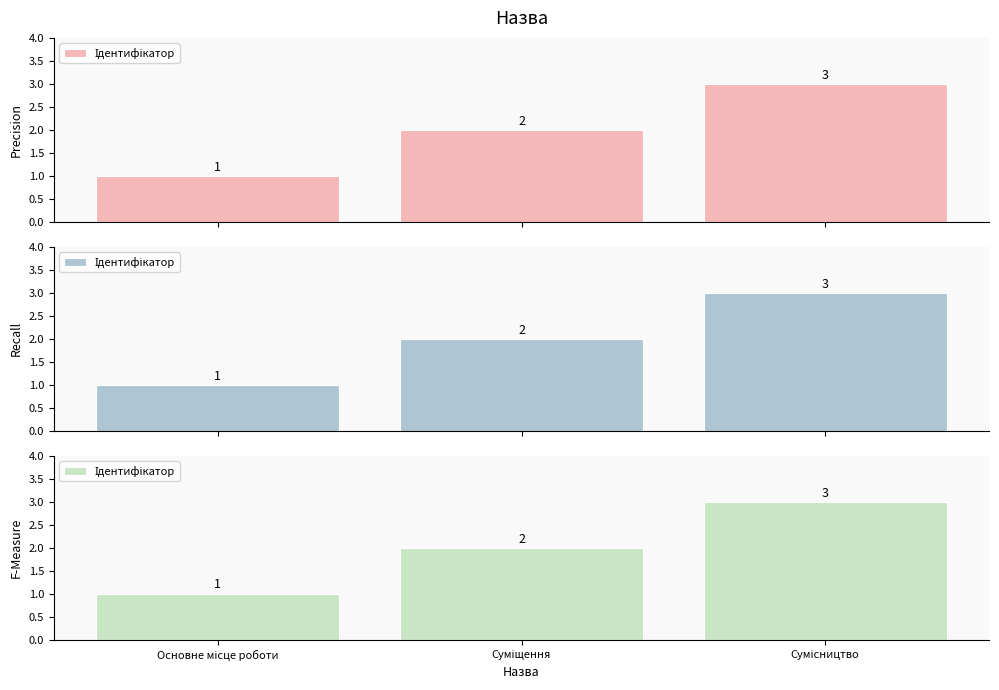

List the labels in order of value, smallest first.

Основне місце роботи, Суміщення, Сумісництво